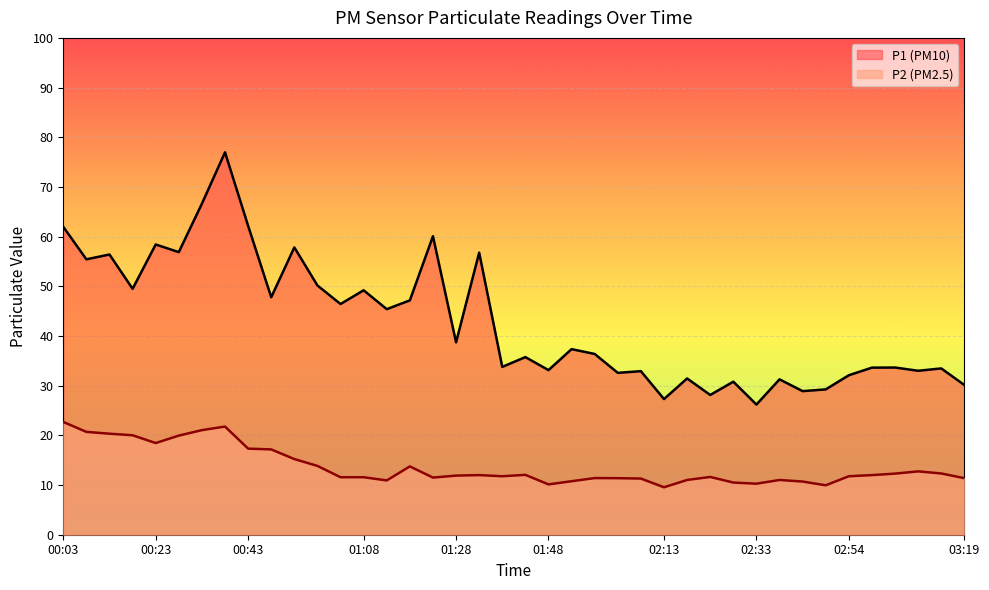

What are all the series names shown in the legend?

P1, P2